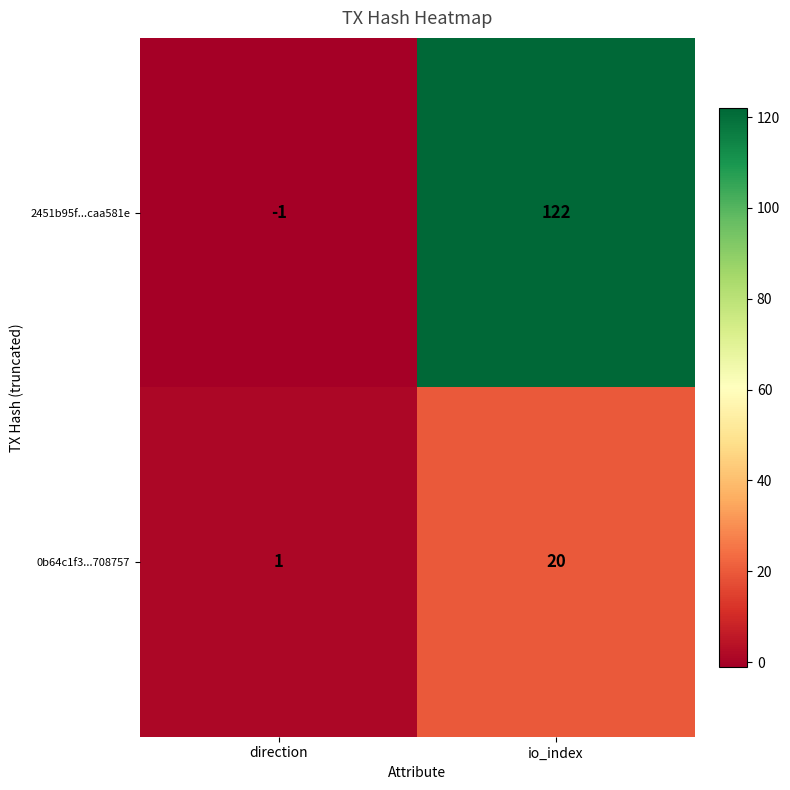

Rank the series by their average value, from highest to lowest.

2451b95f...caa581e, 0b64c1f3...708757